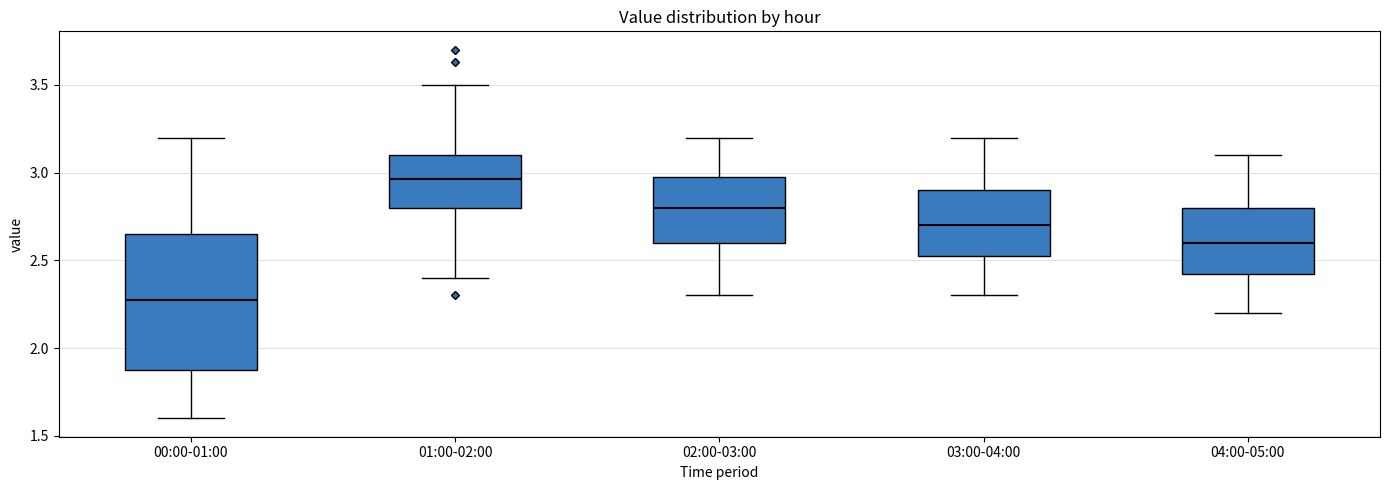

Comparing the boxes themselves (not the whiskers), which one is the tallest?

00:00-01:00